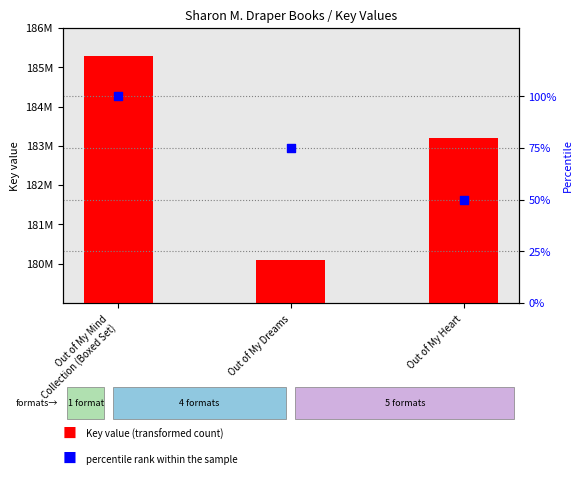

At how many categories does at least one series exceed 63349981?

3